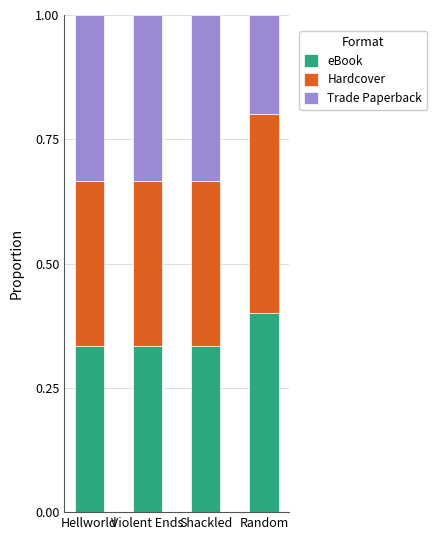

What is the sum of all eBook values?

1.4